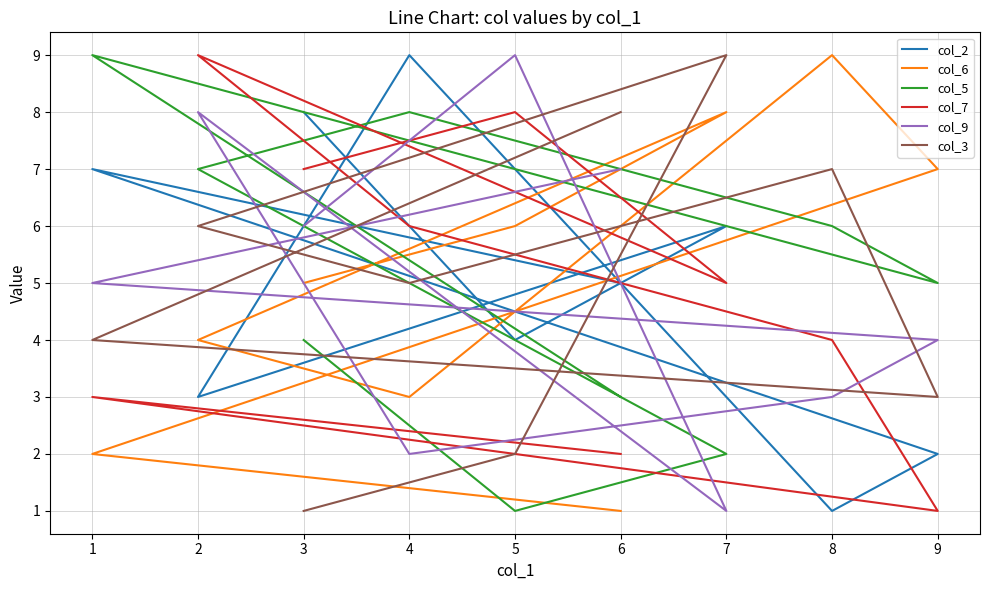

How many col_3 values are between 3 and 7?

5